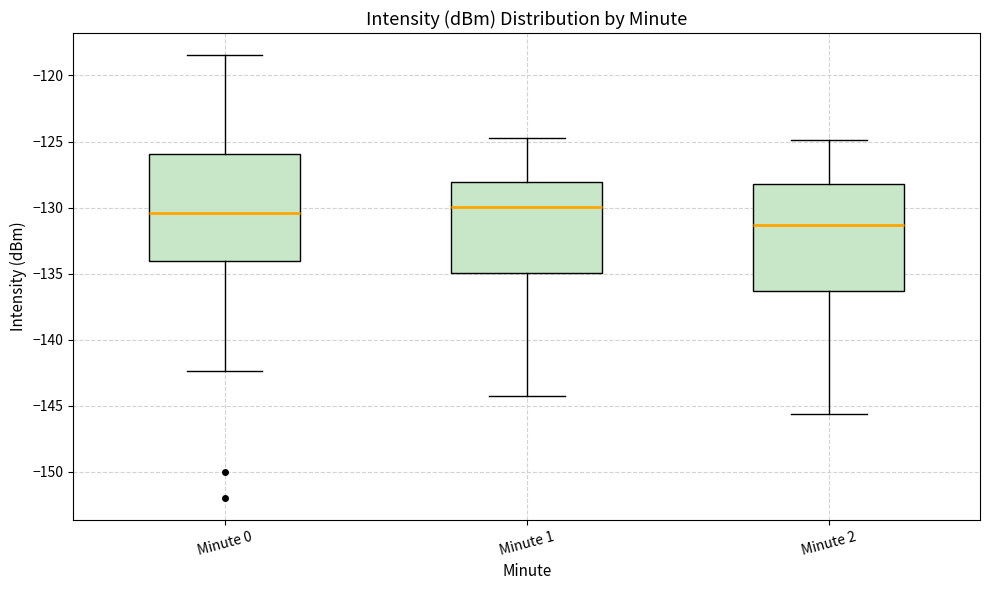

Reading left to right, transcribe this box plot: for each box, give where its median line is, the range the box spans, and where its two whiskers end, as read against the y-axis. The values are not printed on the chart, so give them approximately, as read against the axis.

Minute 0: median -130.5, box -134.0 to -126.0, whiskers -142.5 to -118.5
Minute 1: median -130.0, box -135.0 to -128.0, whiskers -144.5 to -124.5
Minute 2: median -131.5, box -136.5 to -128.0, whiskers -145.5 to -125.0